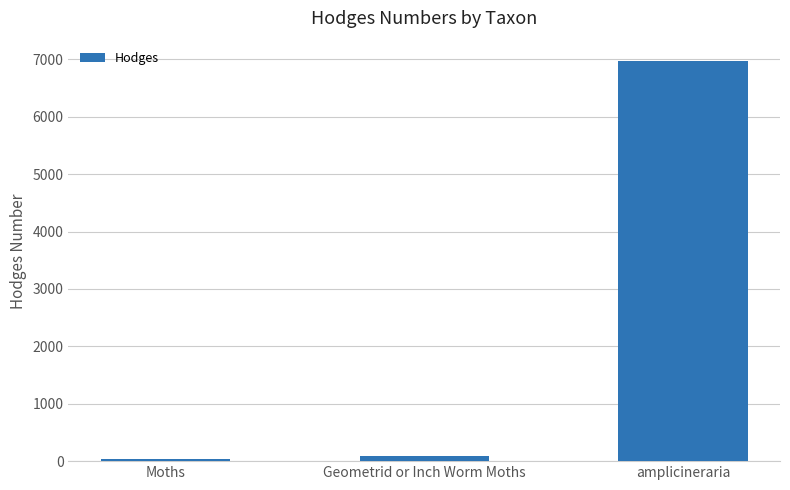

What is the difference between the values at Moths and Geometrid or Inch Worm Moths?

62.3